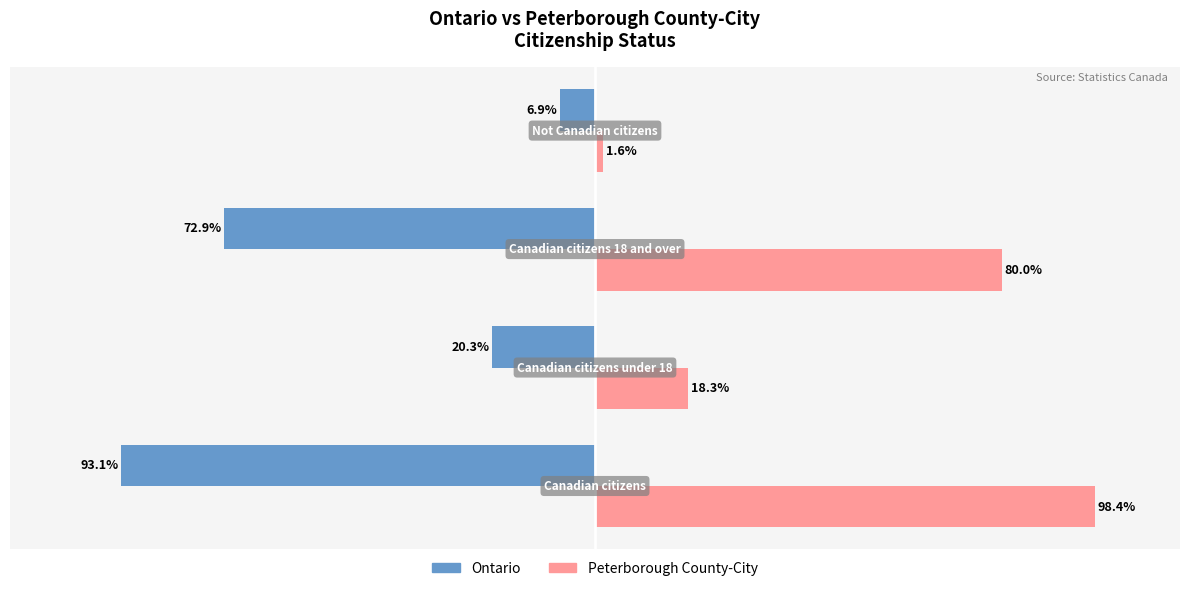

Which series has the widest spread of values?

Peterborough County-City